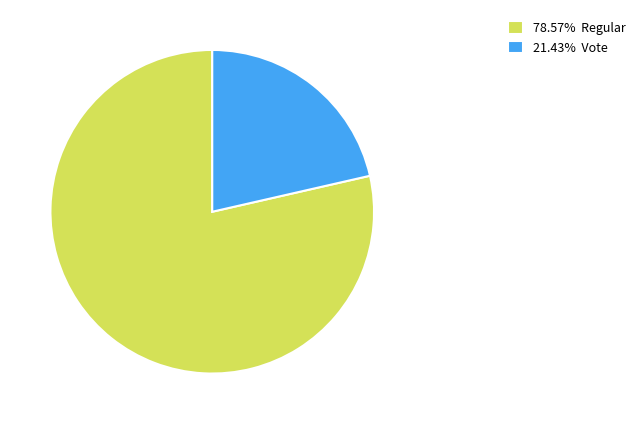

Do 21.43% Vote and 78.57% Regular together represent more than half of the pie?

Yes